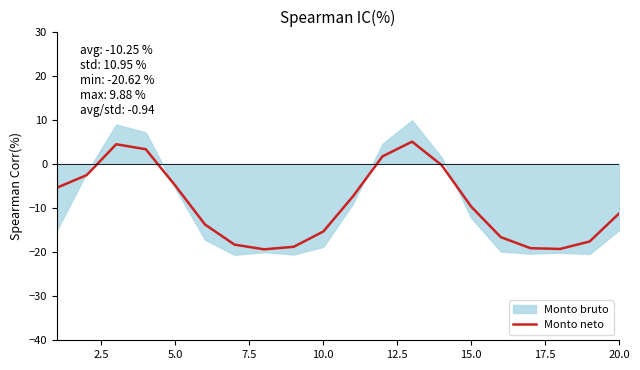

The Monto neto series shows -27.4 at 10.0. True or false?

False